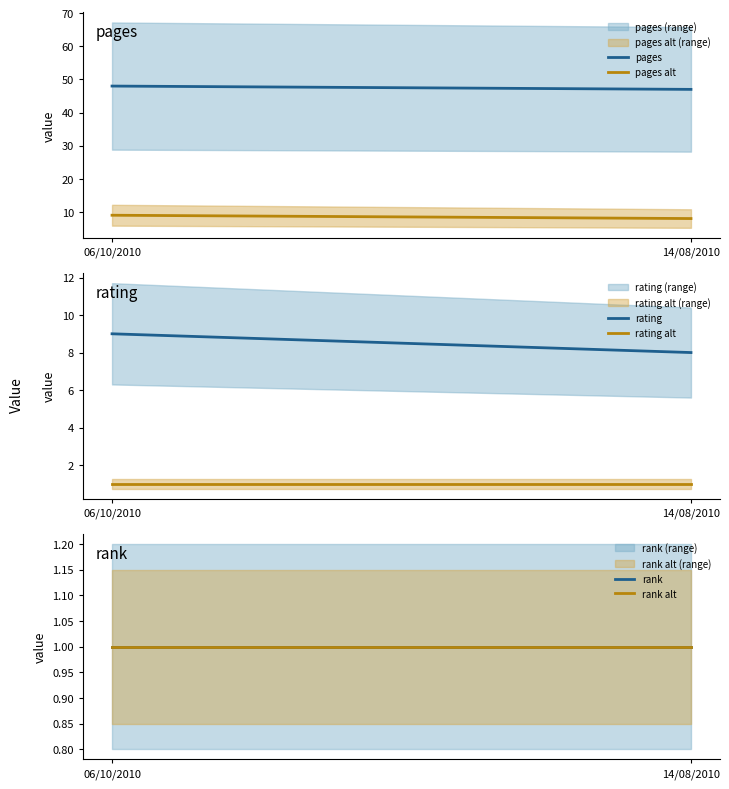

What is the total value across all series at 14/08/2010?

66